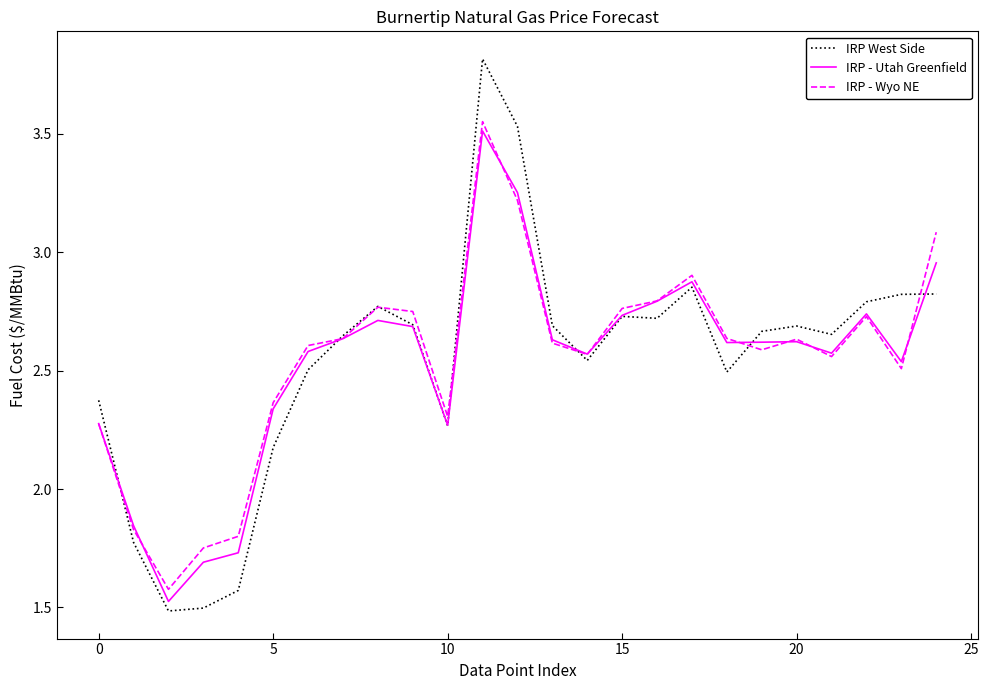

What is the smallest value displayed?

1.5